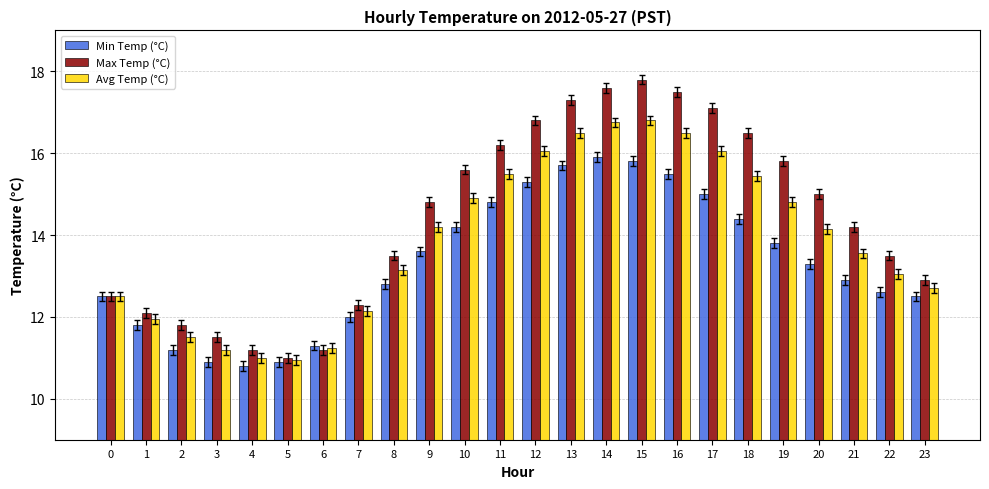

List the series in order of their overall mean, lowest first.

Min Temp (°C), Avg Temp (°C), Max Temp (°C)